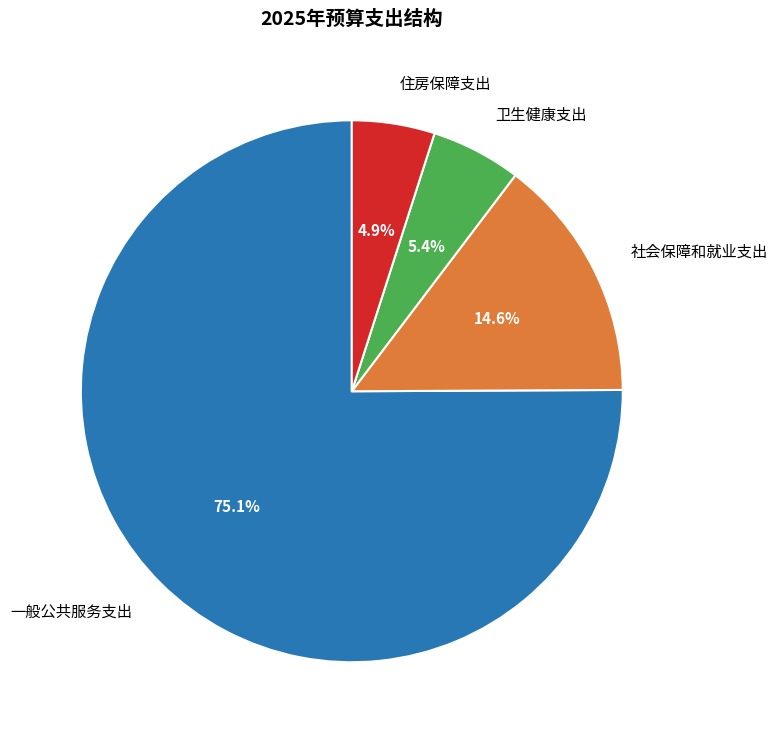

What percentage do 卫生健康支出 and 社会保障和就业支出 together represent?

20.0%